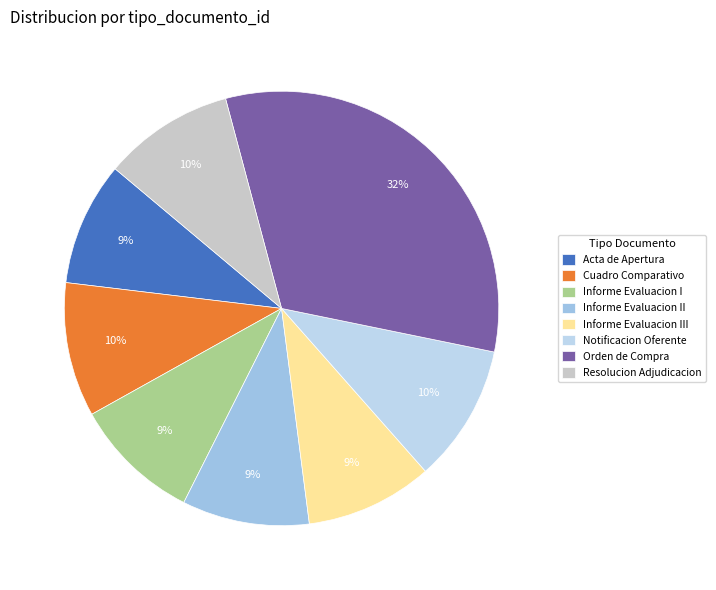

Do Informe Evaluacion III and Resolucion Adjudicacion together represent more than half of the pie?

No